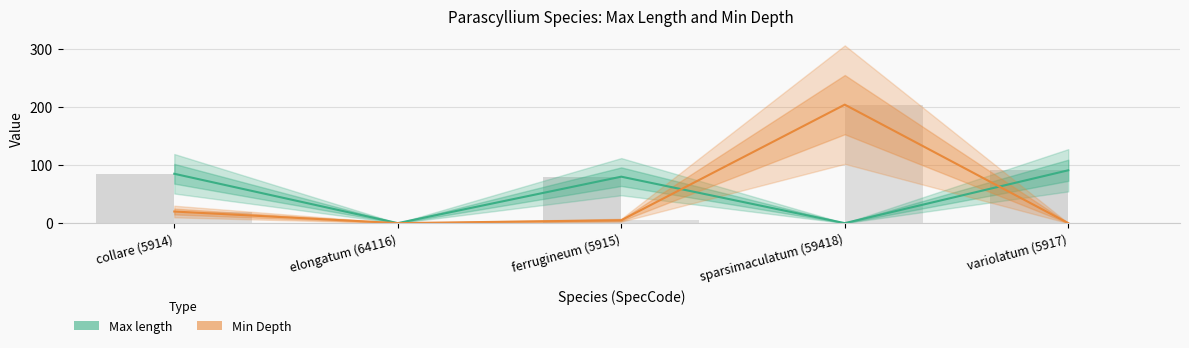

How many categories are shown in the chart?

5